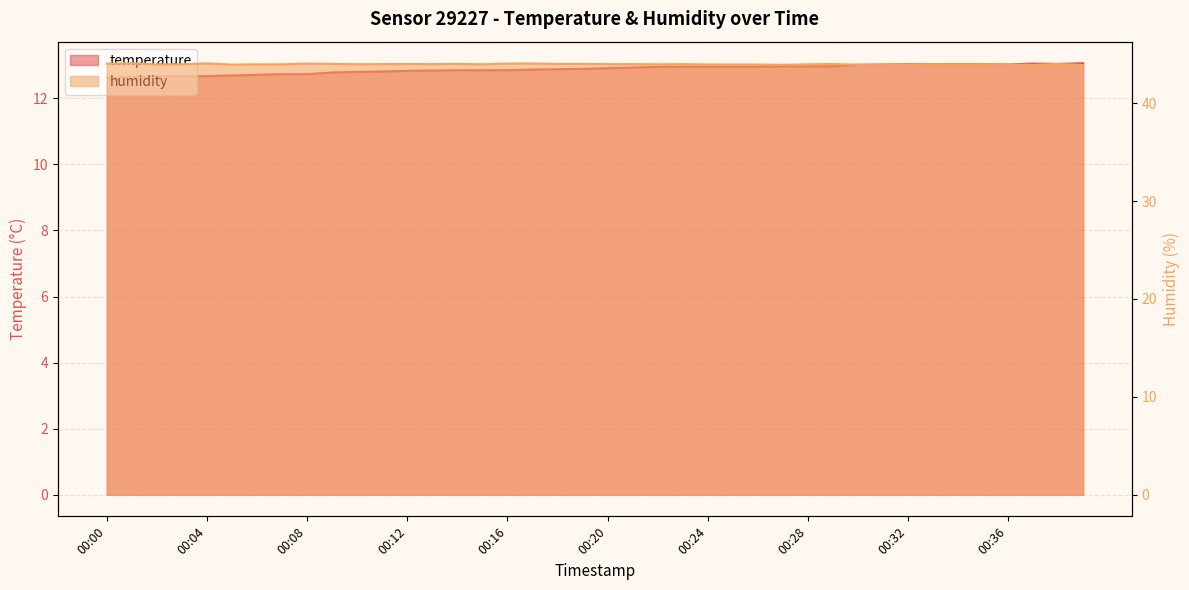

Reading left to right, what are all the values shown in this chart?

temperature: 12.6	12.6	12.7	12.7	12.7	12.7	12.7	12.7	12.7	12.8	12.8	12.8	12.8	12.8	12.8	12.8	12.8	12.9	12.9	12.9	12.9	12.9	12.9	13.0	13.0	13.0	13.0	13.0	13.0	13.0	13.0	13.0	13.0	13.0	13.0	13.0	13.0	13.1	13.0	13.1
humidity: 44.0	44.1	44.0	44.0	44.1	43.9	44.0	44.0	44.0	44.0	44.0	44.0	44.0	44.0	44.0	44.0	44.0	44.0	44.0	44.0	44.0	44.0	44.0	44.0	44.0	43.9	43.9	43.9	44.0	44.0	43.9	43.9	43.9	44.0	44.0	44.0	43.9	43.9	44.0	43.9